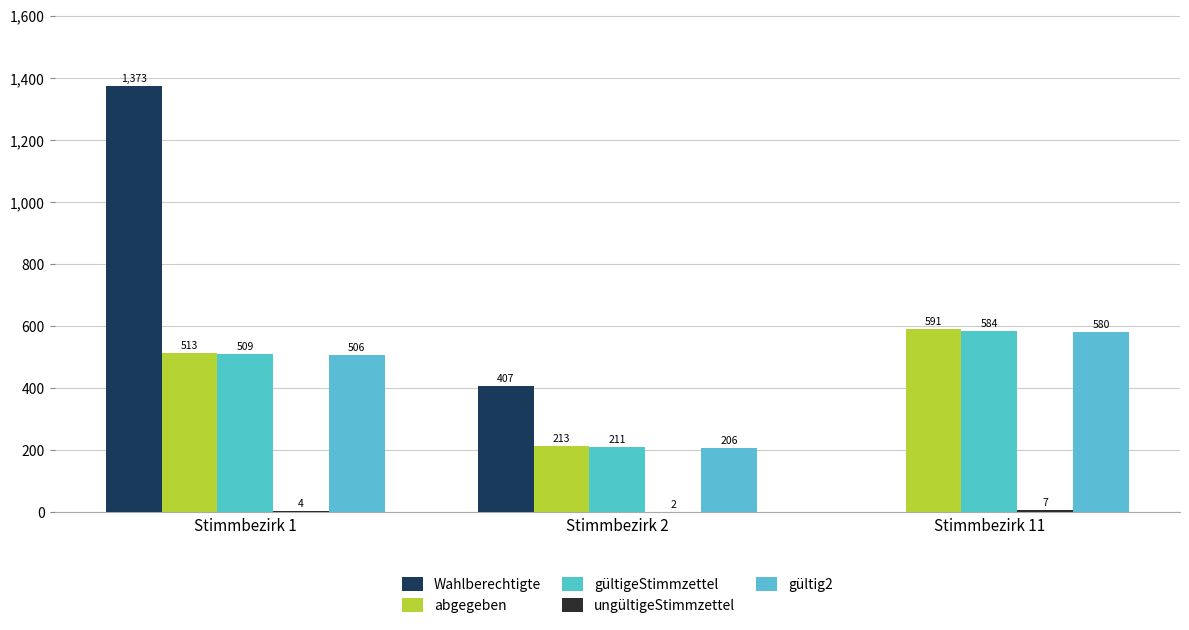

Which category has the highest value in the abgegeben series?

Stimmbezirk 11